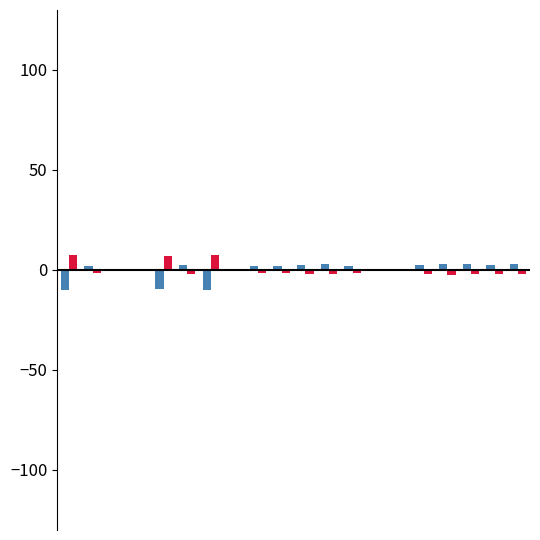

What is the maximum value shown in the chart?

7.7